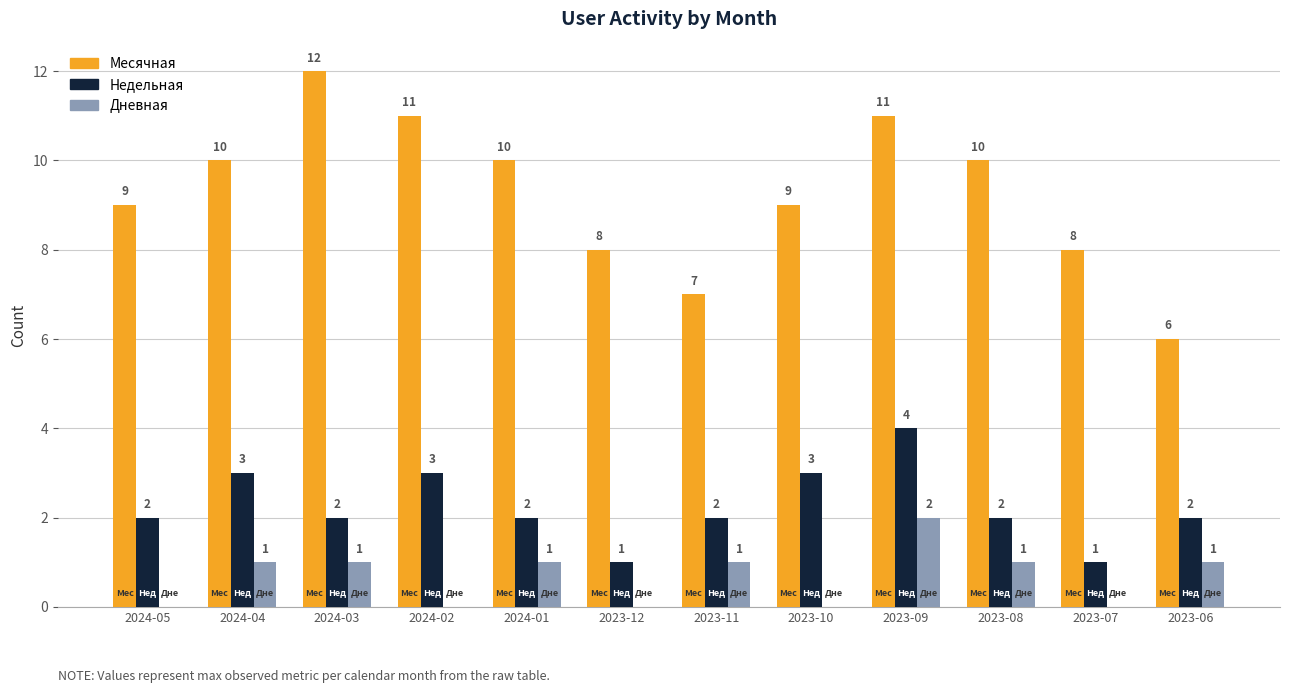

How many Недельная values are between 2 and 3?

9